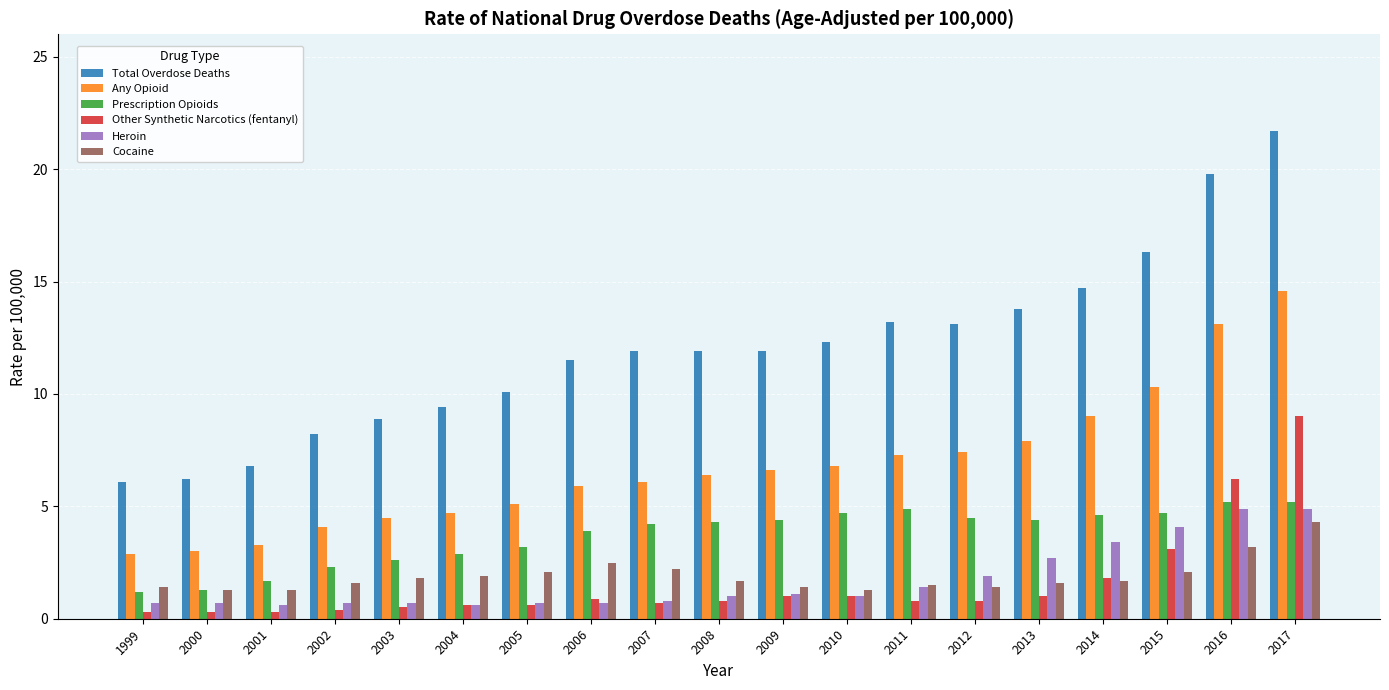

What is the maximum value for Heroin?

4.9